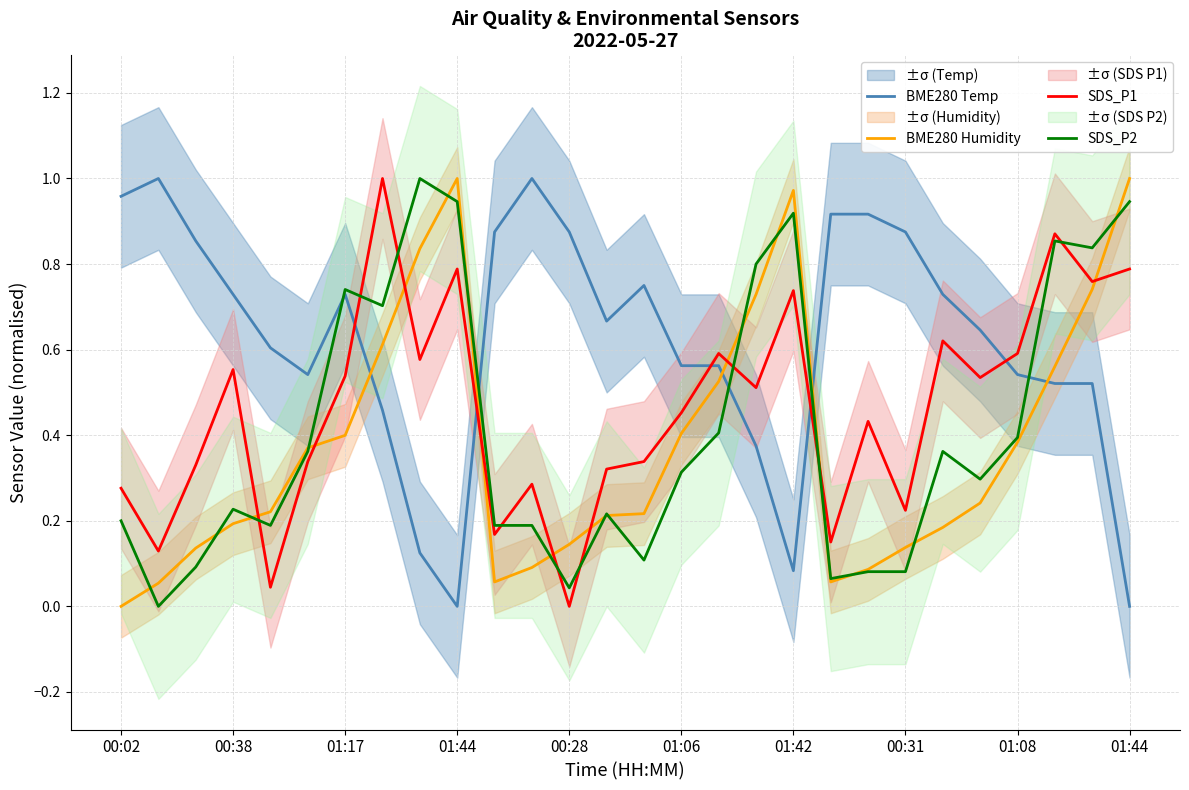

Between 01:06 and 01:08, which series saw the biggest shift?

SDS_P1